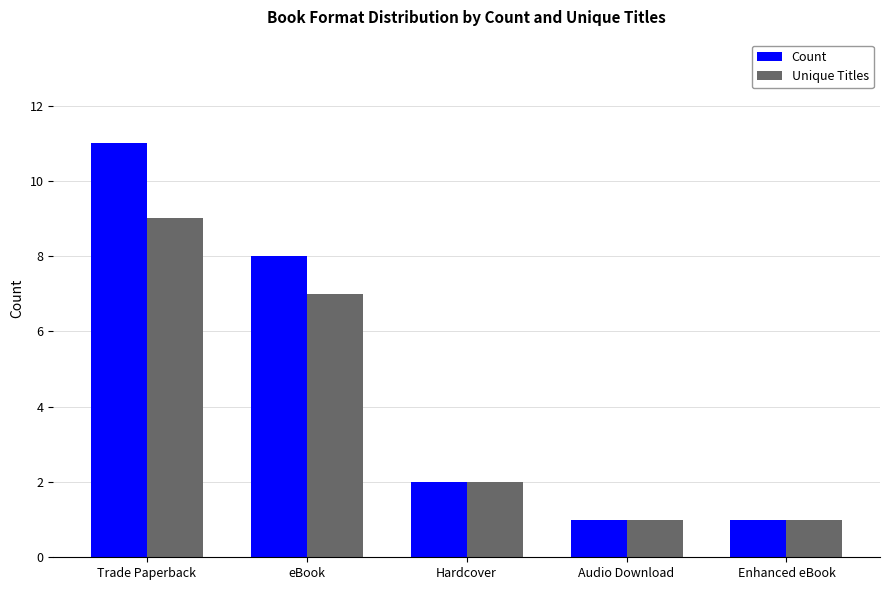

Count the Unique Titles values in the range 1 to 7.

4